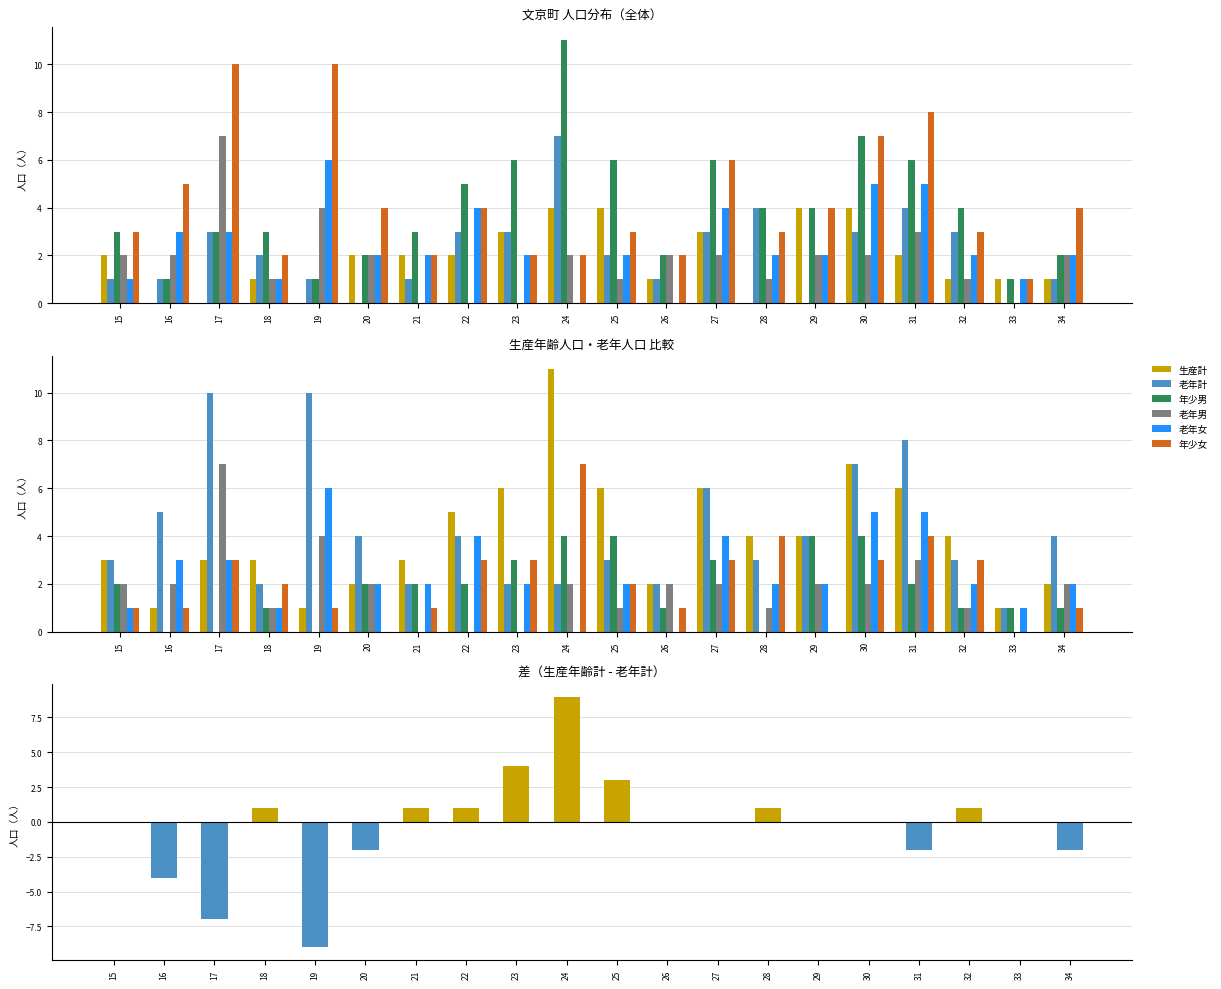

Reading right to left, list all the values displayed in this chart.

年少男: 1	1	1	2	4	4	0	3	1	4	4	3	2	2	2	0	1	0	0	2
年少女: 1	0	3	4	3	0	4	3	1	2	7	3	3	1	0	1	2	3	1	1
生産計: 2	1	4	6	7	4	4	6	2	6	11	6	5	3	2	1	3	3	1	3
老年男: 2	0	1	3	2	2	1	2	2	1	2	0	0	0	2	4	1	7	2	2
老年女: 2	1	2	5	5	2	2	4	0	2	0	2	4	2	2	6	1	3	3	1
老年計: 4	1	3	8	7	4	3	6	2	3	2	2	4	2	4	10	2	10	5	3